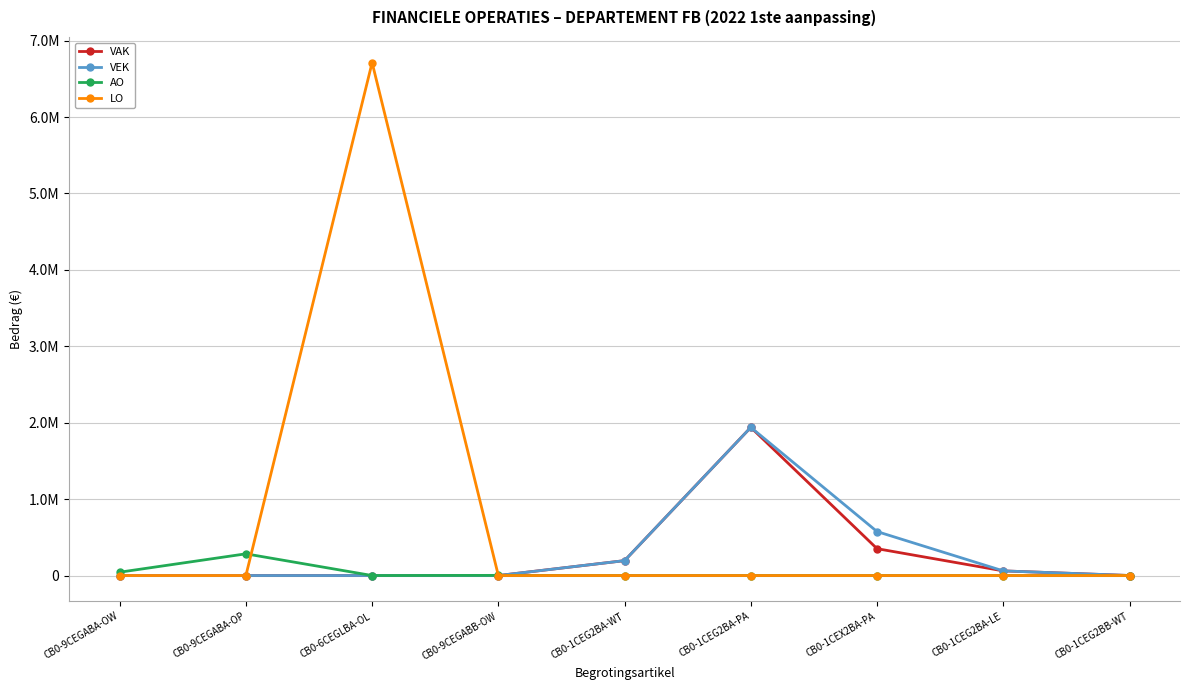

Is the value of VEK at CB0-1CEG2BA-LE greater than the value of LO at CB0-6CEGLBA-OL?

No